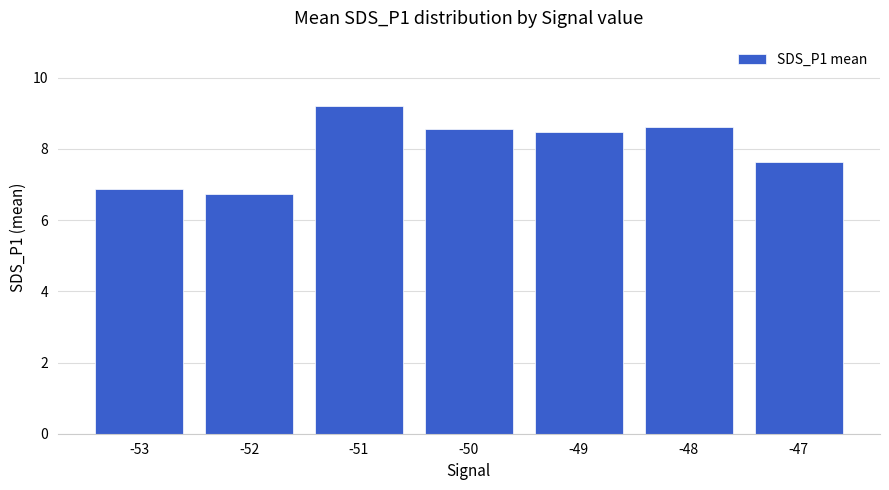

What is the difference between the second highest and minimum values?

1.9